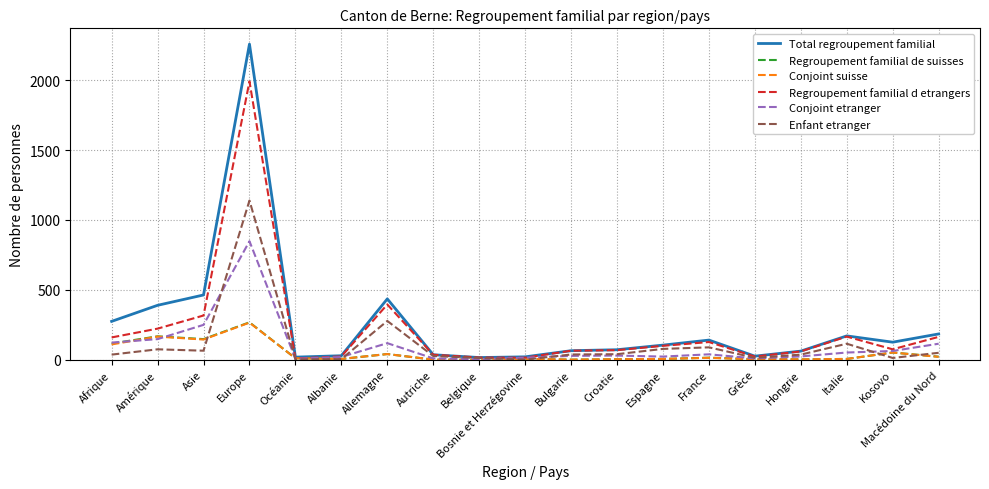

Which series has the widest spread of values?

Total regroupement familial